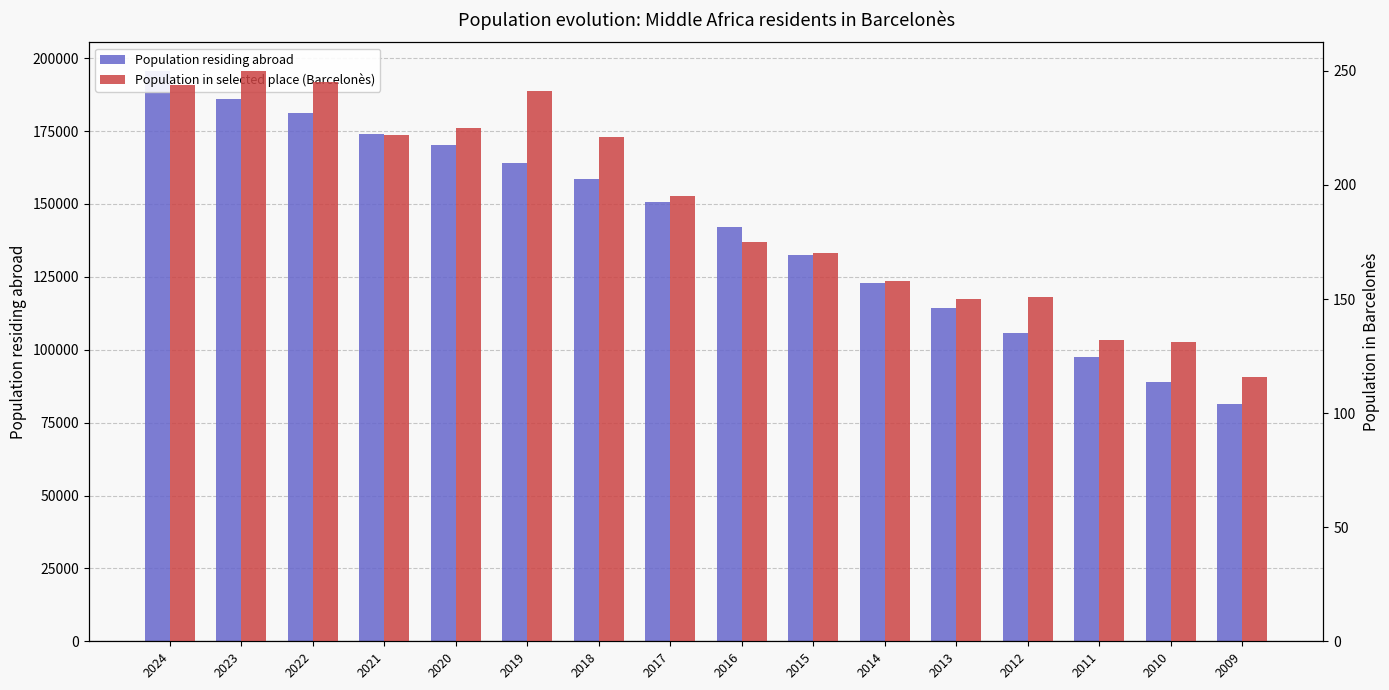

True or false: Population residing abroad has a value of 55123 at 2020.

False